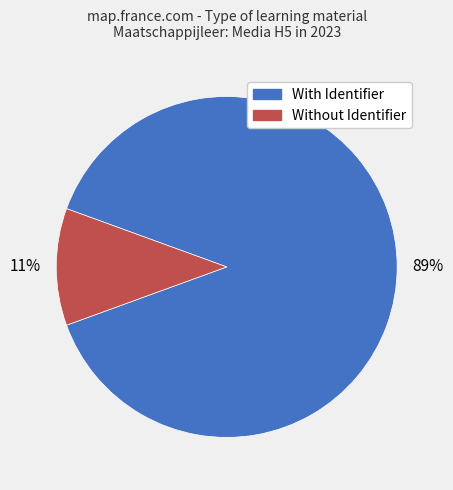

To the nearest percent, what is the difference between the largest and smallest slice percentages?

78%